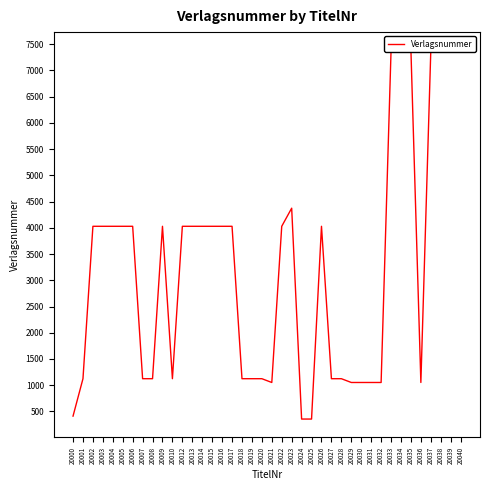

How many data points does each series have?

40